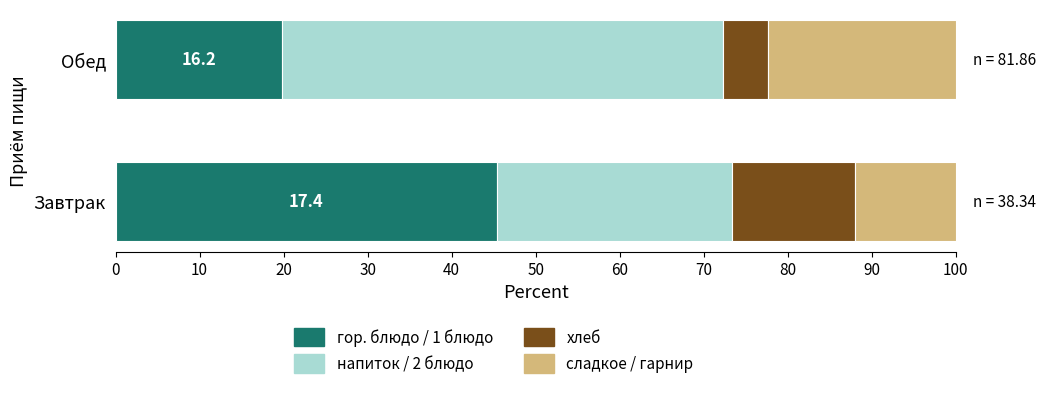

What is the sum of all гор. блюдо / 1 блюдо values?

65.2